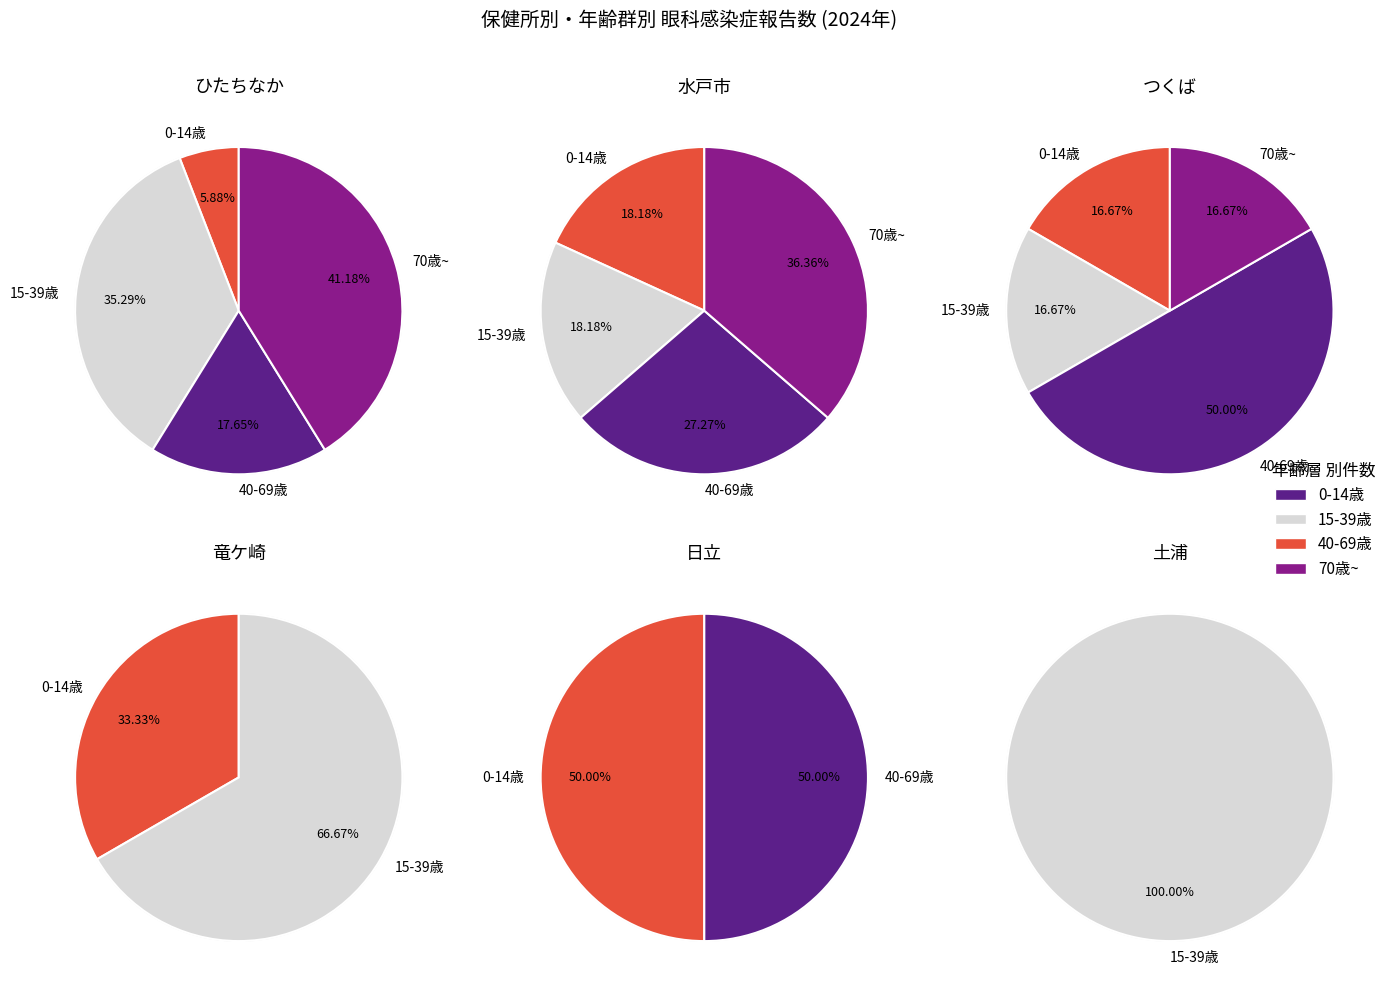

Between つくば and 竜ケ崎, which is larger?

つくば